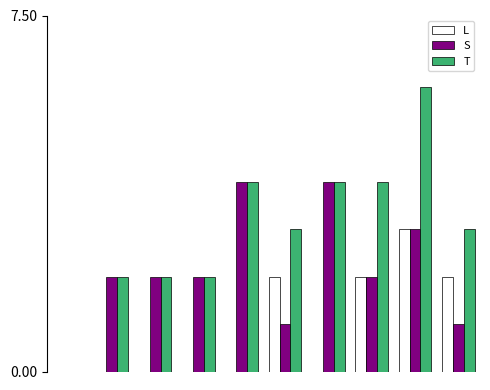

Which series has the largest range (max minus min)?

T